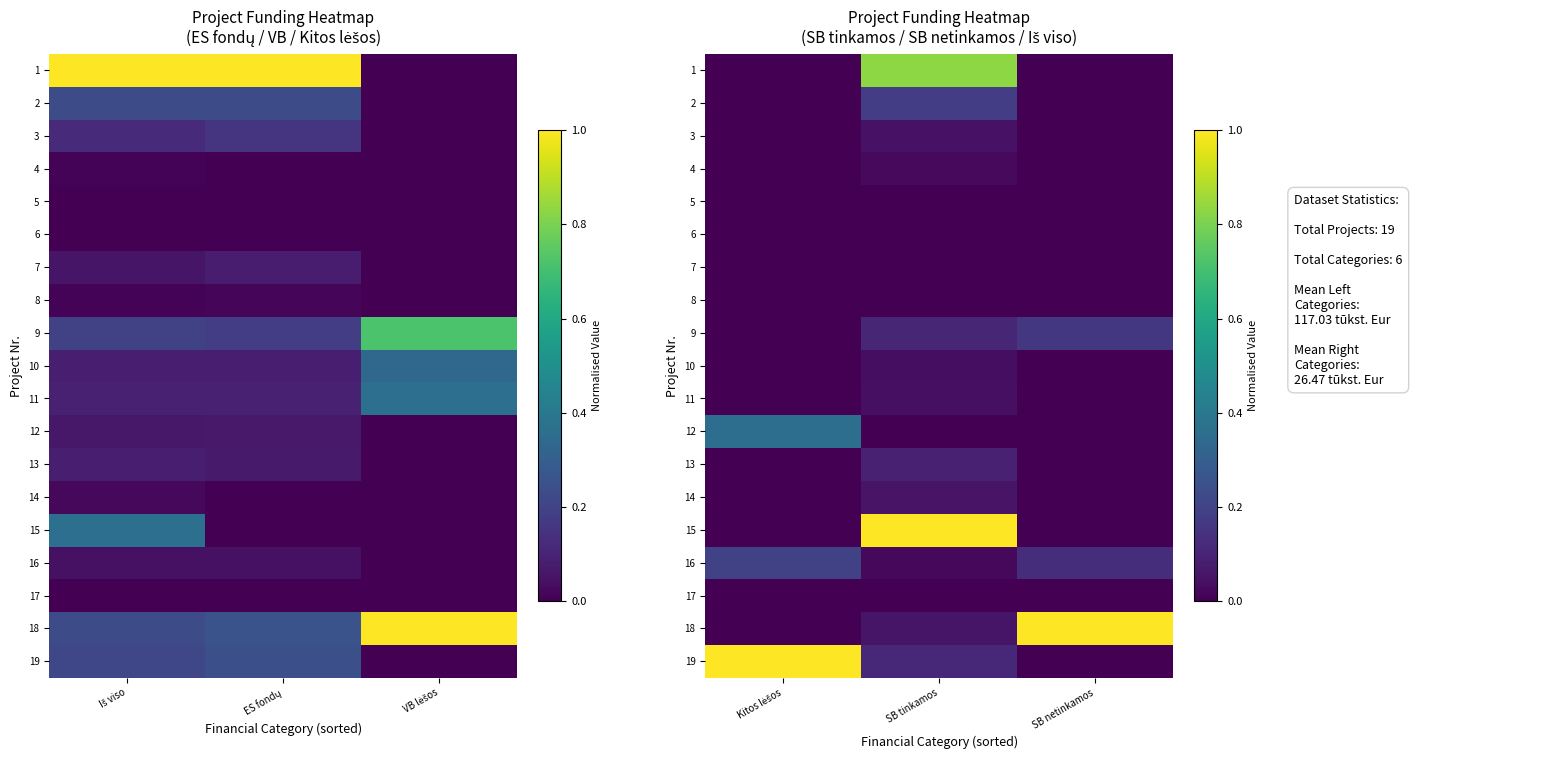

The 7 series shows 0.0 at Kitos lėšos. True or false?

True